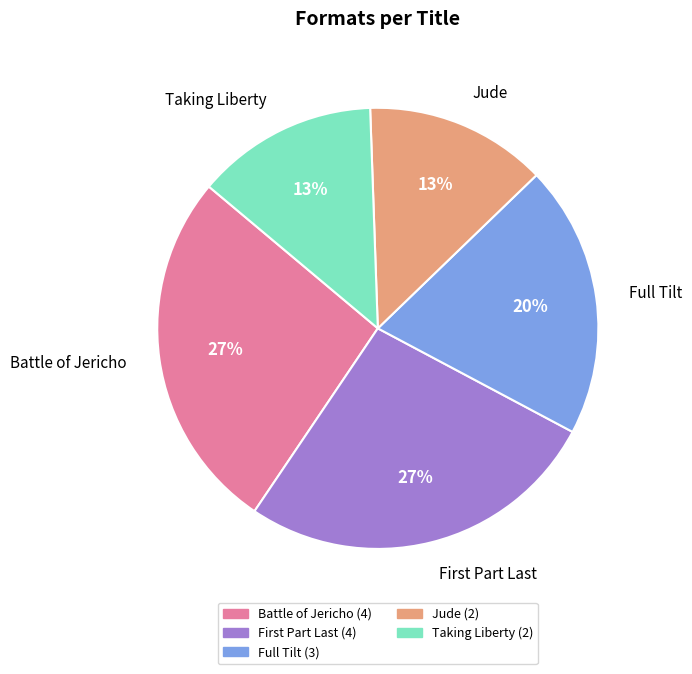

Approximately how many times larger is the value at Jude compared to Full Tilt?

0.7